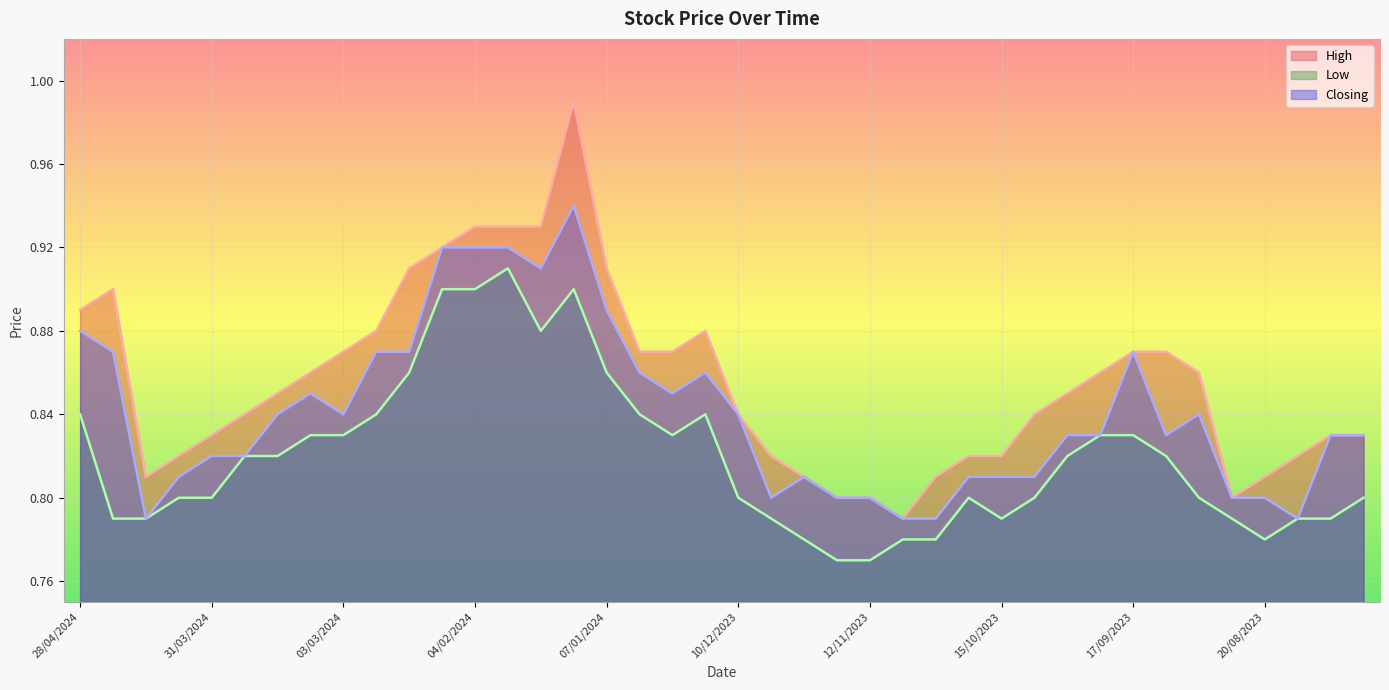

How many lines are shown in the chart?

3